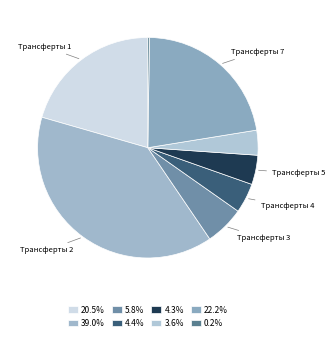

What is the largest slice in the pie chart?

Трансферты 2